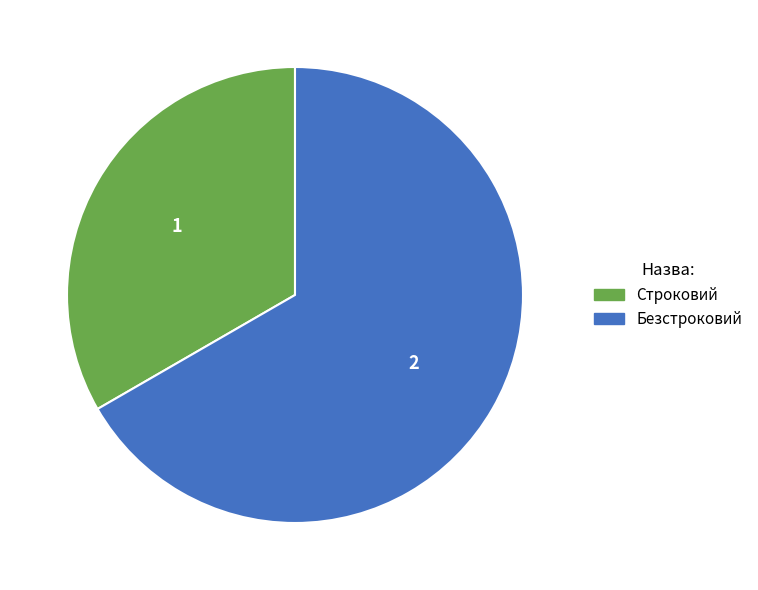

Count the number of slices in the pie.

2